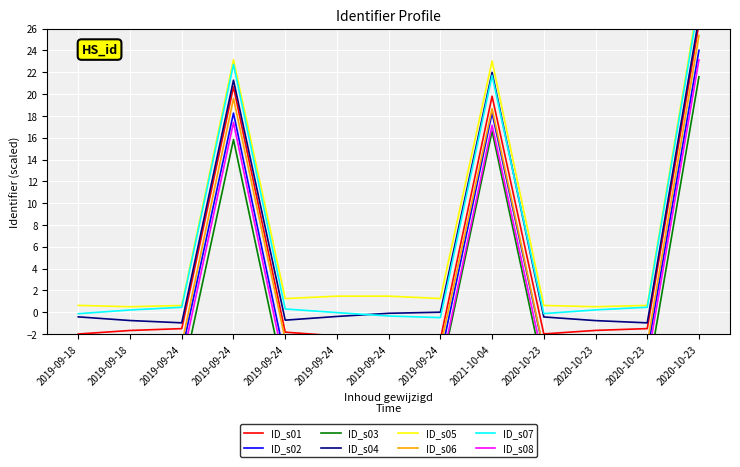

What is the difference between the second highest and second lowest values?

23.1